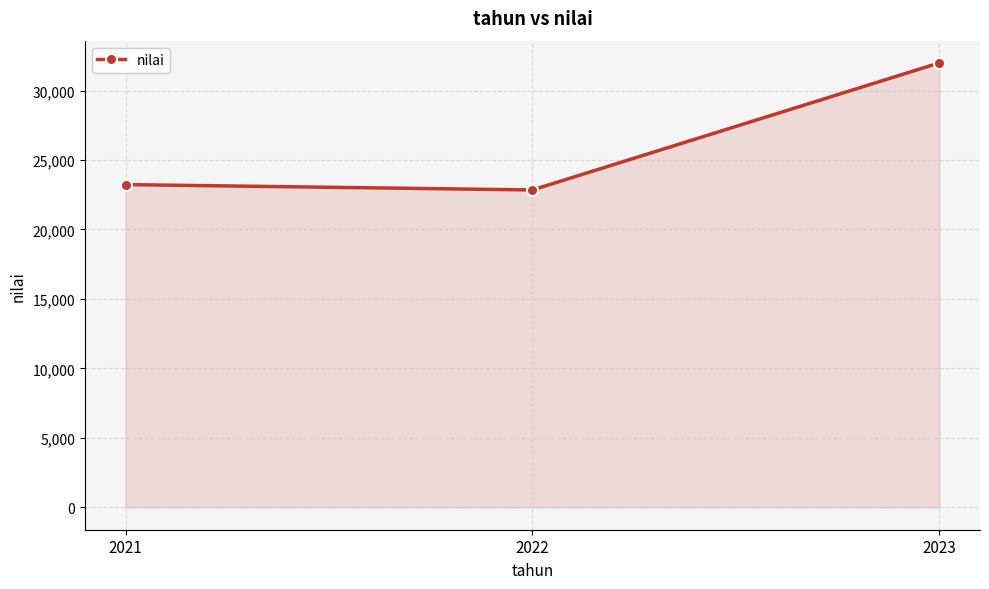

What is the difference between the maximum and minimum values?

9140